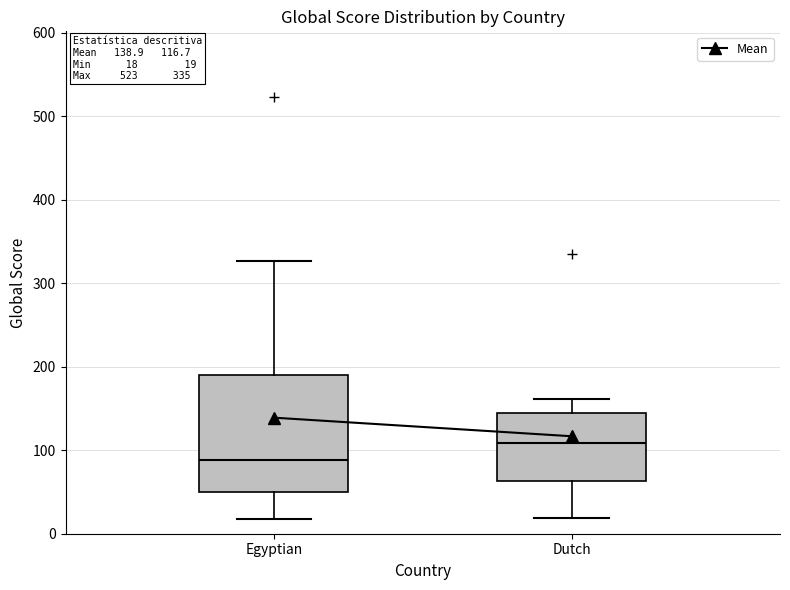

Which box's median line is the lowest?

Egyptian